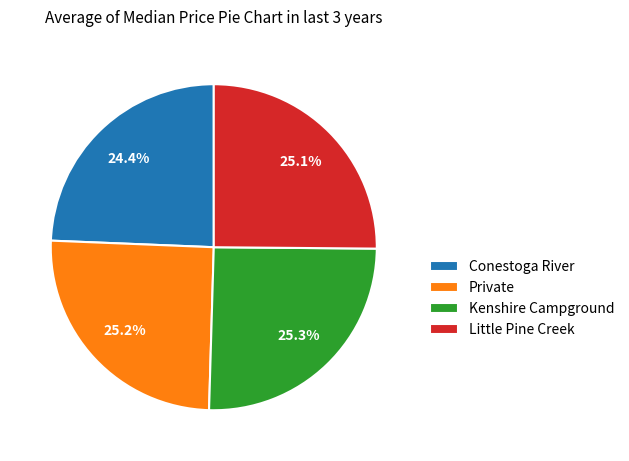

What is the smallest slice in the pie chart?

Conestoga River